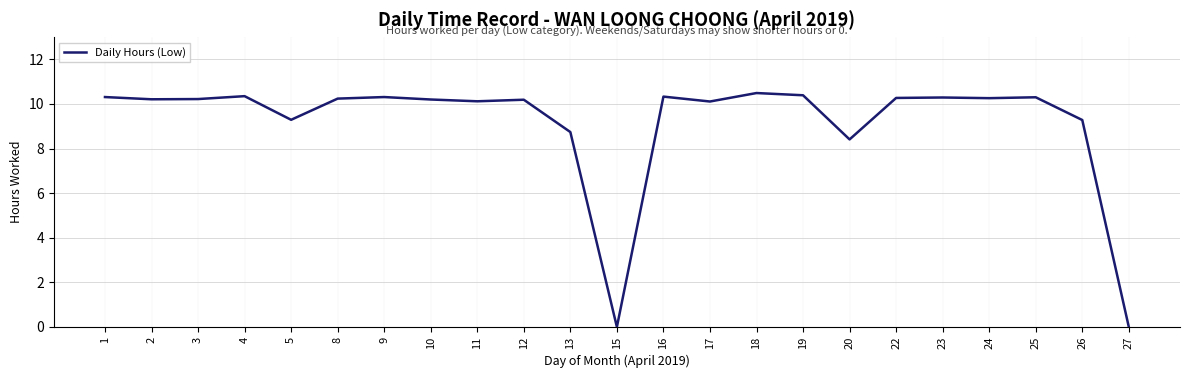

Where is the data nearest to the value 5?

20